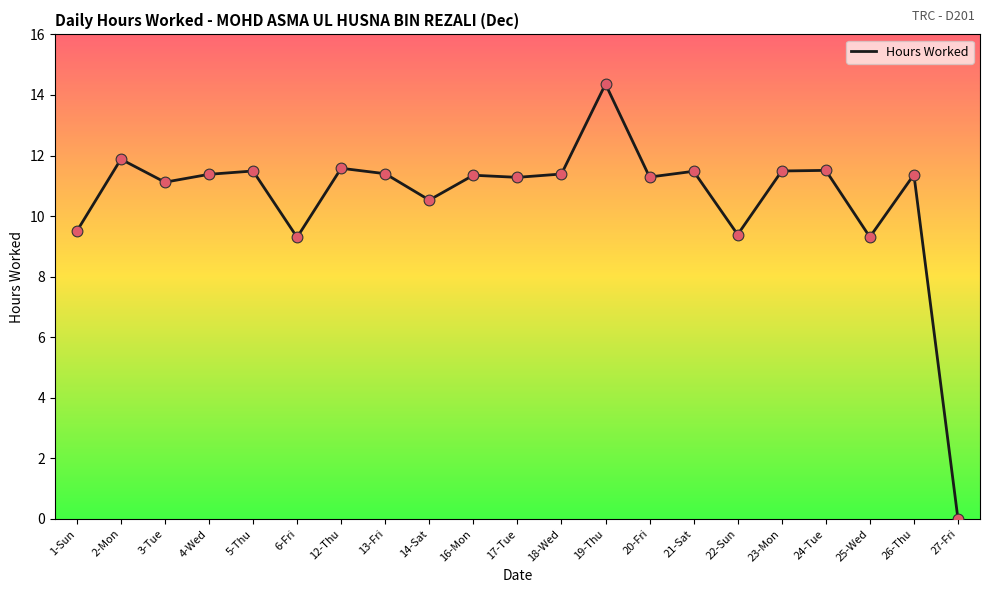

Which has a higher value, 21-Sat or 14-Sat?

21-Sat